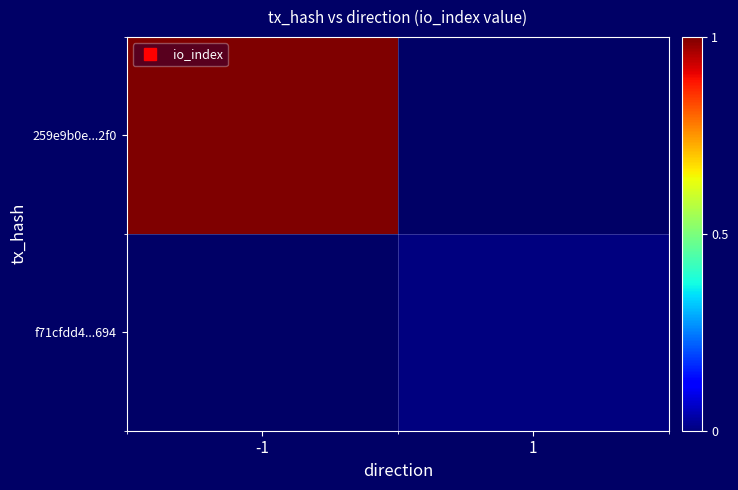

Rank the series by their maximum value, from lowest to highest.

259e9b0e...2f0, f71cfdd4...694